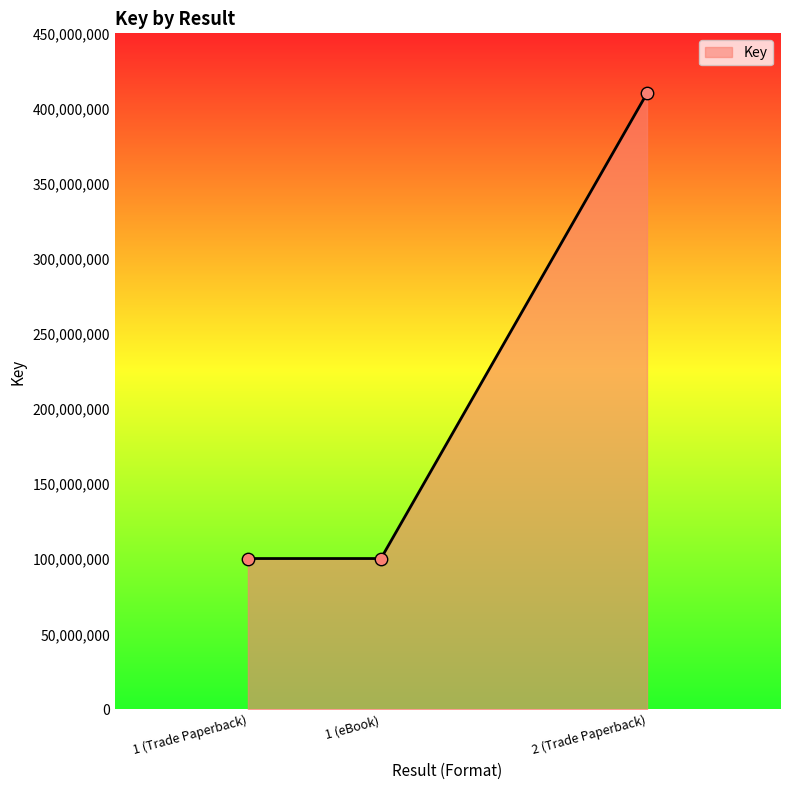

What is the ratio of the value at 2 (Trade Paperback) to the value at 1 (eBook)?

4.1